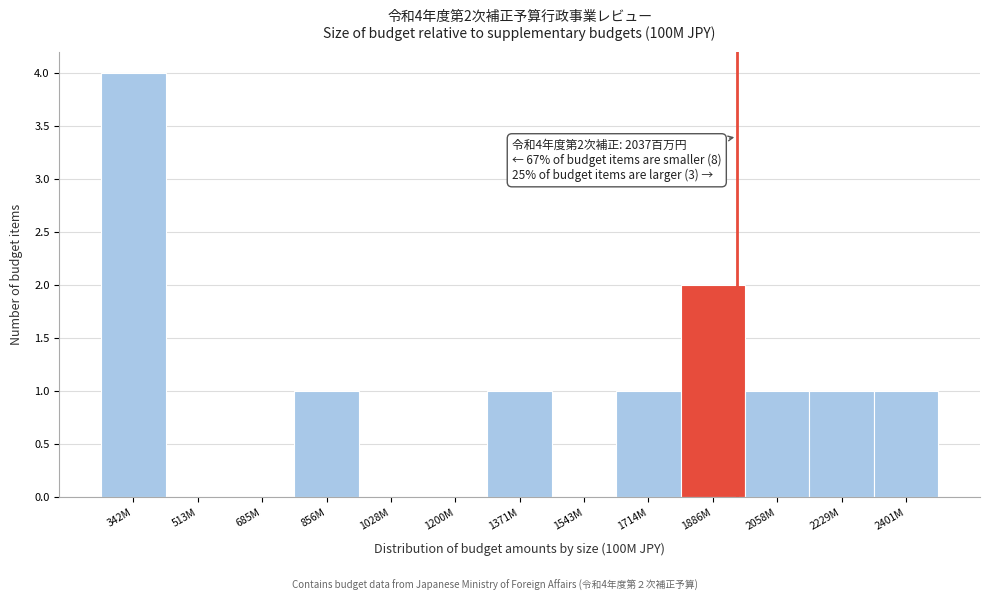

Reading right to left, extract all data points from this chart.

2401M=1	2229M=1	2058M=1	1886M=2	1714M=1	1543M=0	1371M=1	1200M=0	1028M=0	856M=1	685M=0	513M=0	342M=4